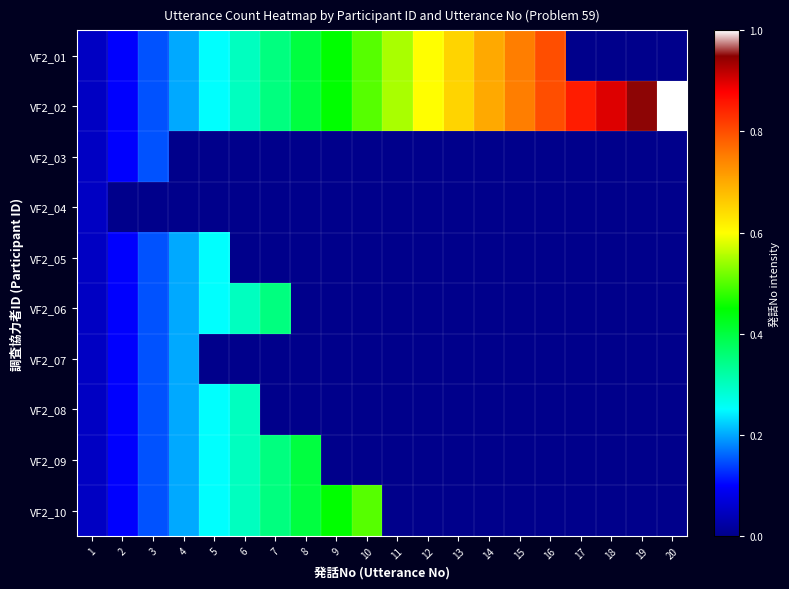

Reading left to right, transcribe all the data shown in this chart.

VF2_01: 1=0.1	2=0.1	3=0.1	4=0.2	5=0.2	6=0.3	7=0.3	8=0.4	9=0.5	10=0.5	11=0.6	12=0.6	13=0.7	14=0.7	15=0.8	16=0.8	17=0.0	18=0.0	19=0.0	20=0.0
VF2_02: 1=0.1	2=0.1	3=0.1	4=0.2	5=0.2	6=0.3	7=0.3	8=0.4	9=0.5	10=0.5	11=0.6	12=0.6	13=0.7	14=0.7	15=0.8	16=0.8	17=0.8	18=0.9	19=0.9	20=1.0
VF2_03: 1=0.1	2=0.1	3=0.1	4=0.0	5=0.0	6=0.0	7=0.0	8=0.0	9=0.0	10=0.0	11=0.0	12=0.0	13=0.0	14=0.0	15=0.0	16=0.0	17=0.0	18=0.0	19=0.0	20=0.0
VF2_04: 1=0.1	2=0.0	3=0.0	4=0.0	5=0.0	6=0.0	7=0.0	8=0.0	9=0.0	10=0.0	11=0.0	12=0.0	13=0.0	14=0.0	15=0.0	16=0.0	17=0.0	18=0.0	19=0.0	20=0.0
VF2_05: 1=0.1	2=0.1	3=0.1	4=0.2	5=0.2	6=0.0	7=0.0	8=0.0	9=0.0	10=0.0	11=0.0	12=0.0	13=0.0	14=0.0	15=0.0	16=0.0	17=0.0	18=0.0	19=0.0	20=0.0
VF2_06: 1=0.1	2=0.1	3=0.1	4=0.2	5=0.2	6=0.3	7=0.3	8=0.0	9=0.0	10=0.0	11=0.0	12=0.0	13=0.0	14=0.0	15=0.0	16=0.0	17=0.0	18=0.0	19=0.0	20=0.0
VF2_07: 1=0.1	2=0.1	3=0.1	4=0.2	5=0.0	6=0.0	7=0.0	8=0.0	9=0.0	10=0.0	11=0.0	12=0.0	13=0.0	14=0.0	15=0.0	16=0.0	17=0.0	18=0.0	19=0.0	20=0.0
VF2_08: 1=0.1	2=0.1	3=0.1	4=0.2	5=0.2	6=0.3	7=0.0	8=0.0	9=0.0	10=0.0	11=0.0	12=0.0	13=0.0	14=0.0	15=0.0	16=0.0	17=0.0	18=0.0	19=0.0	20=0.0
VF2_09: 1=0.1	2=0.1	3=0.1	4=0.2	5=0.2	6=0.3	7=0.3	8=0.4	9=0.0	10=0.0	11=0.0	12=0.0	13=0.0	14=0.0	15=0.0	16=0.0	17=0.0	18=0.0	19=0.0	20=0.0
VF2_10: 1=0.1	2=0.1	3=0.1	4=0.2	5=0.2	6=0.3	7=0.3	8=0.4	9=0.5	10=0.5	11=0.0	12=0.0	13=0.0	14=0.0	15=0.0	16=0.0	17=0.0	18=0.0	19=0.0	20=0.0